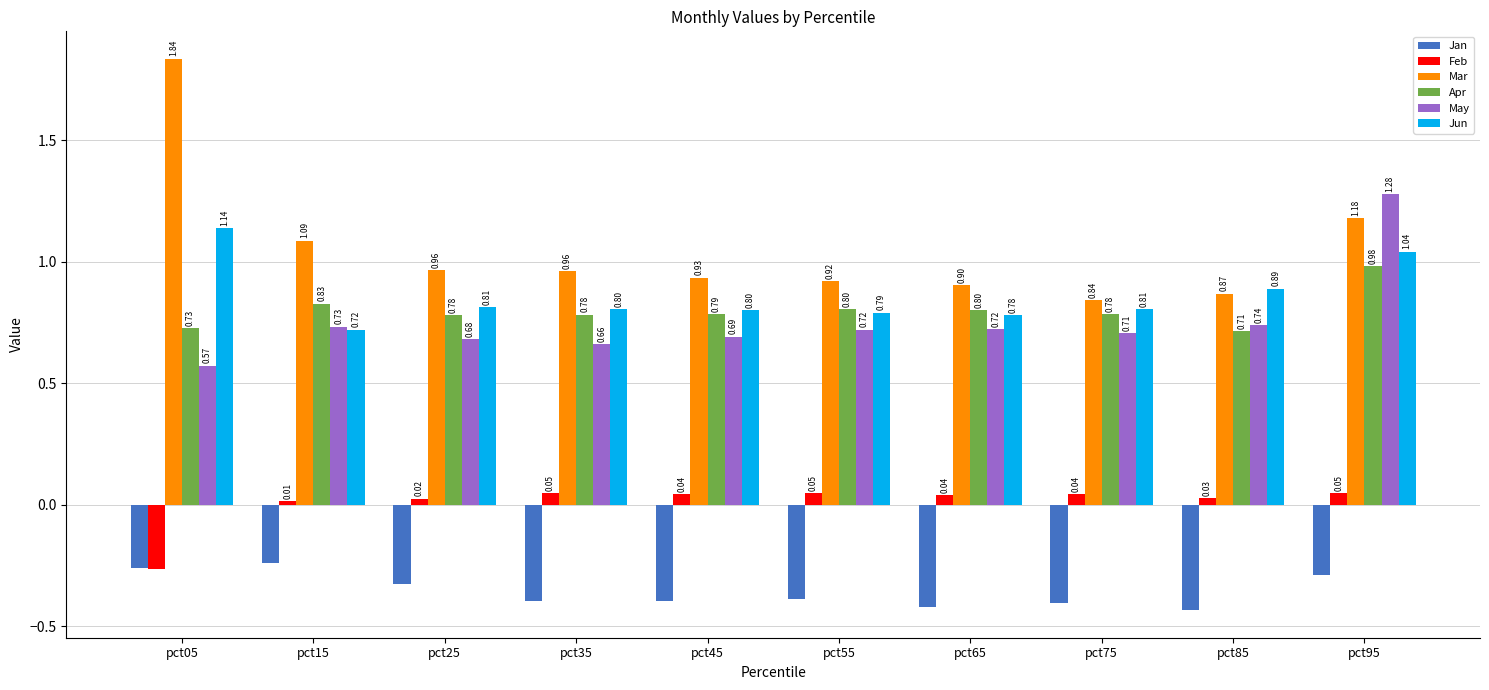

Between pct05 and pct45, which series saw the biggest shift?

Mar